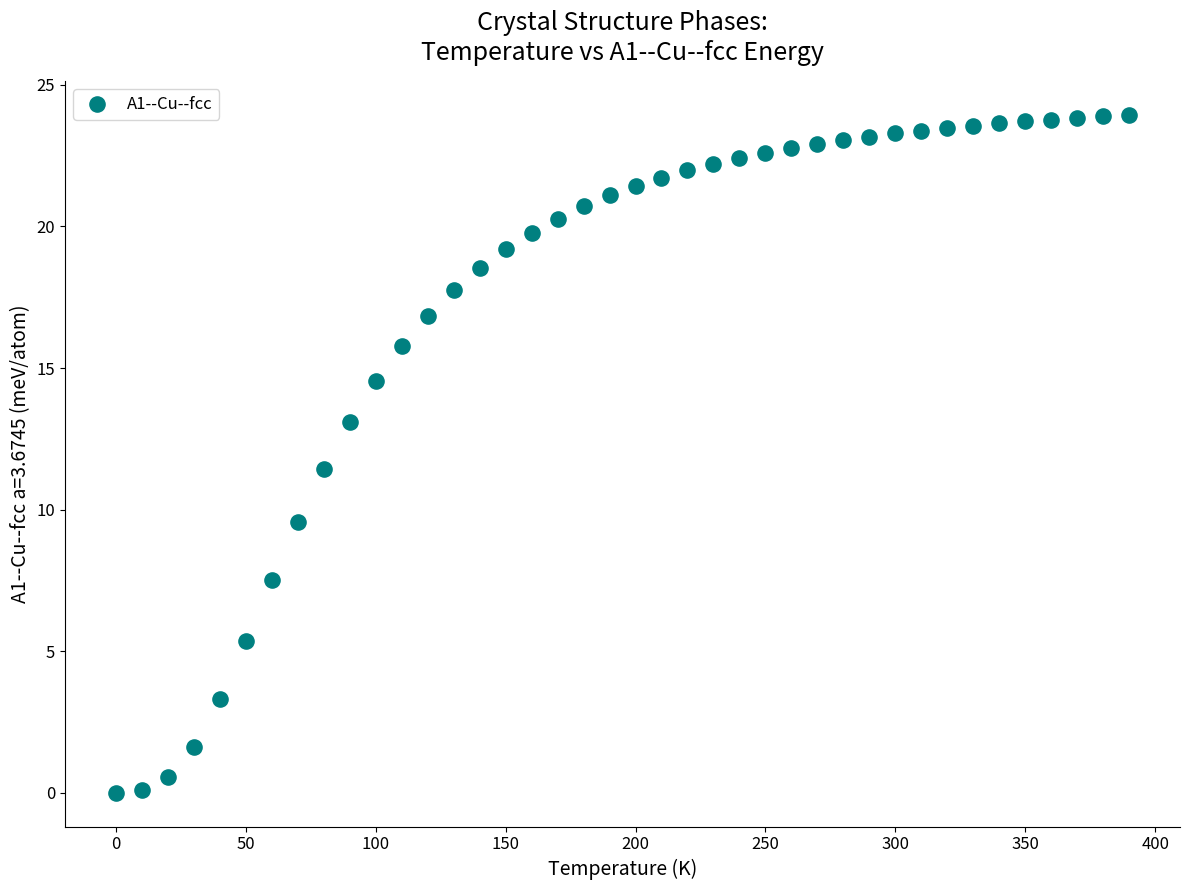

What Y value in the scatter plot is closest to 11?

11.4